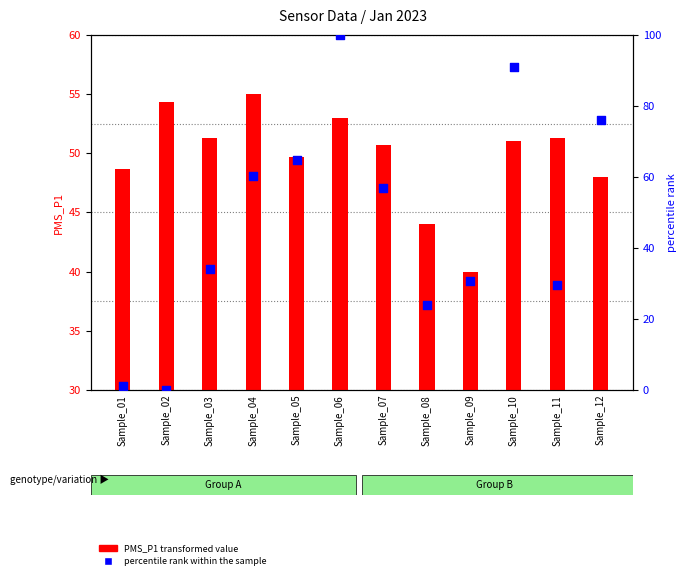

At how many categories does at least one series exceed 96?

1